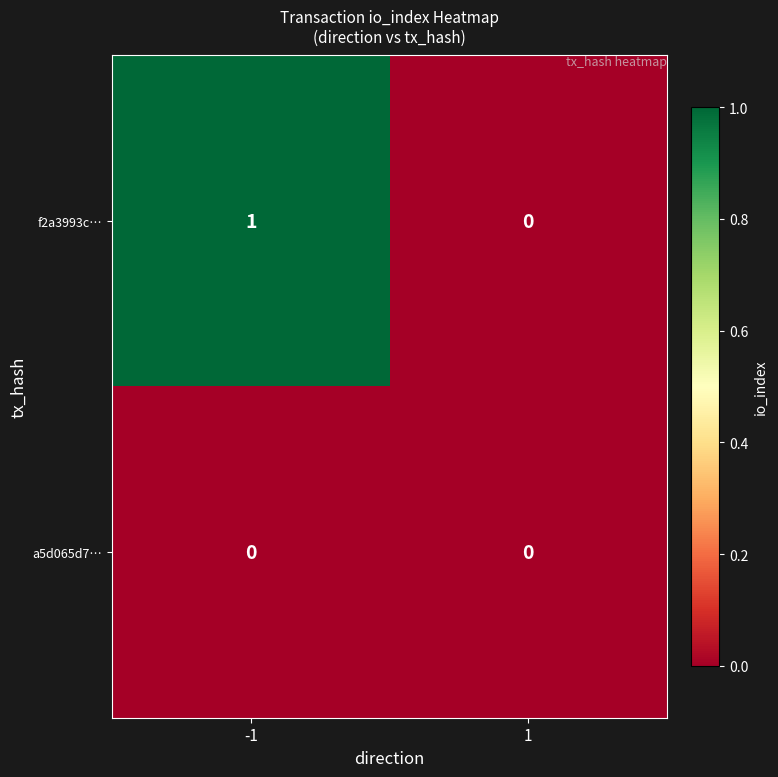

Rank the categories by f2a3993c… value from highest to lowest.

-1, 1